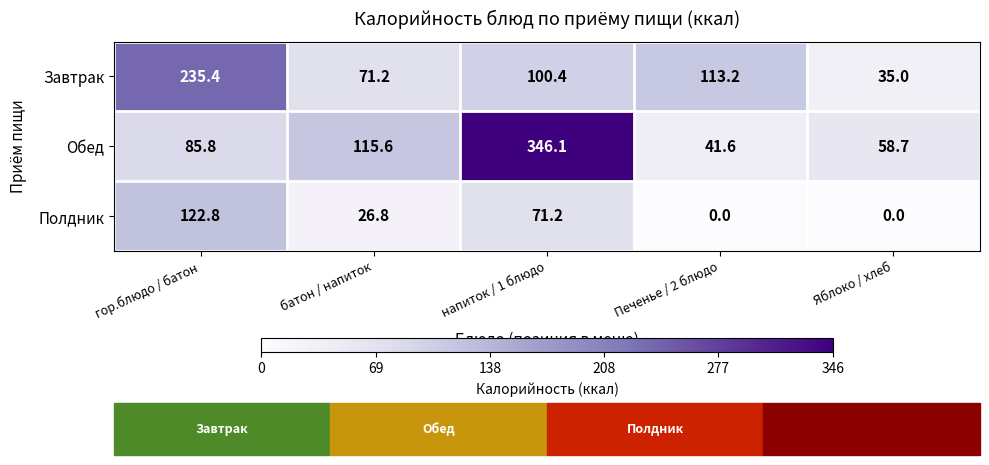

At which category is the sum across all series the highest?

напиток / 1 блюдо